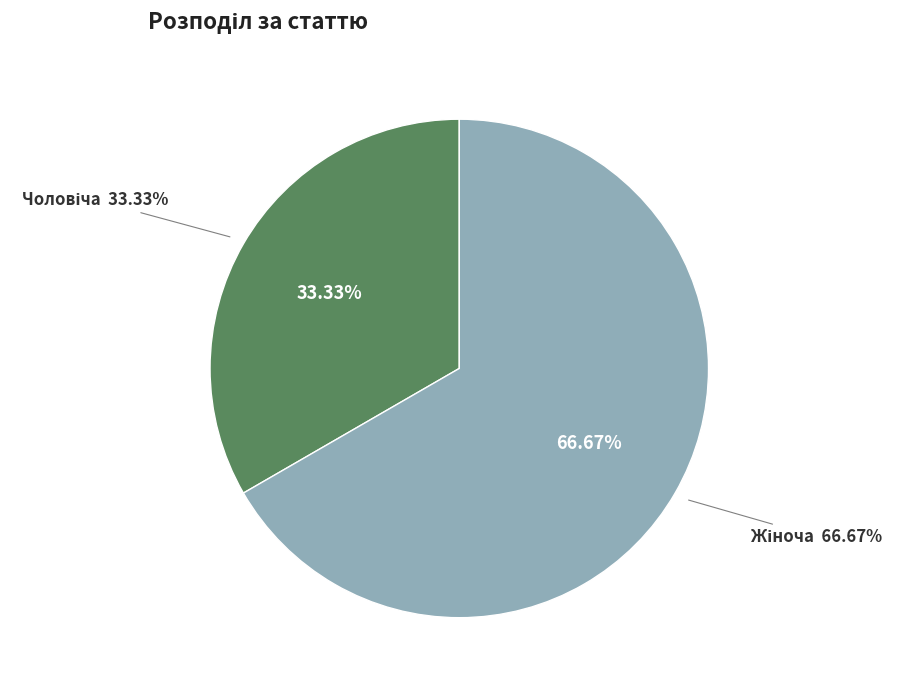

Rank the categories by value from lowest to highest.

Чоловіча, Жіноча